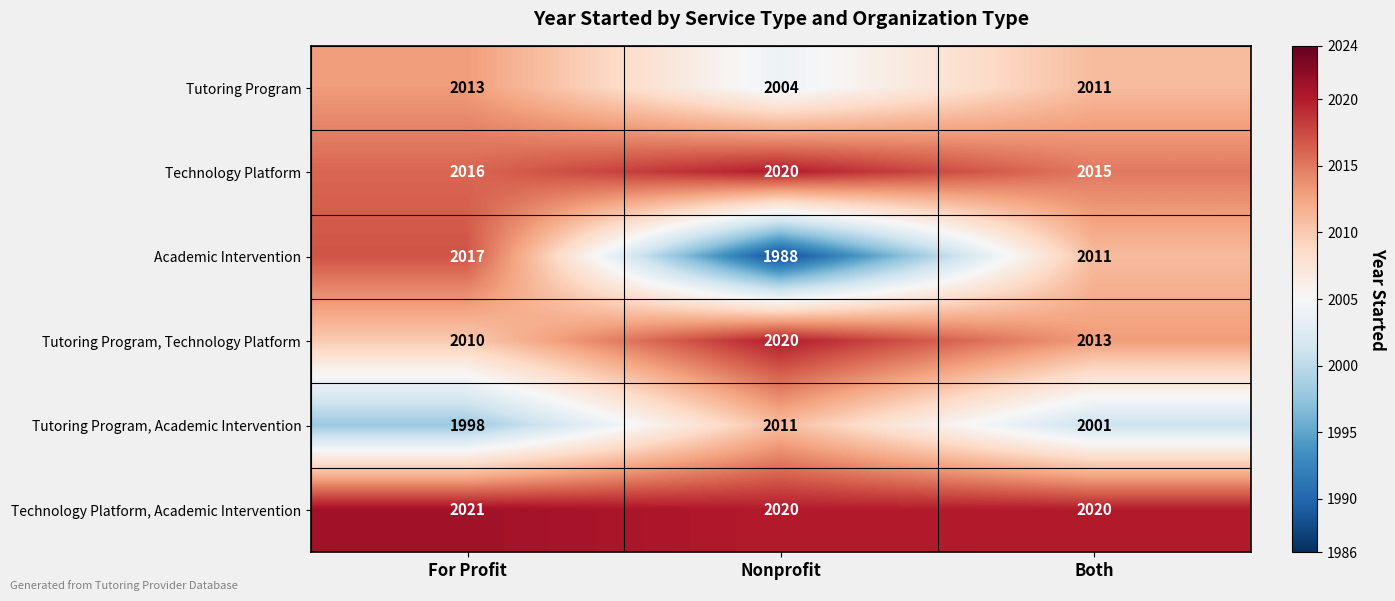

The Tutoring Program series shows 864 at For Profit. True or false?

False